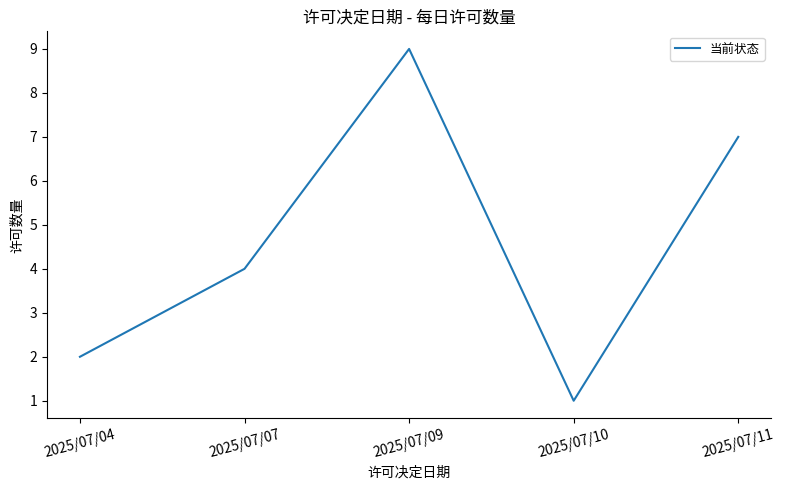

What is the sum of the values at 2025/07/11 and 2025/07/07?

11